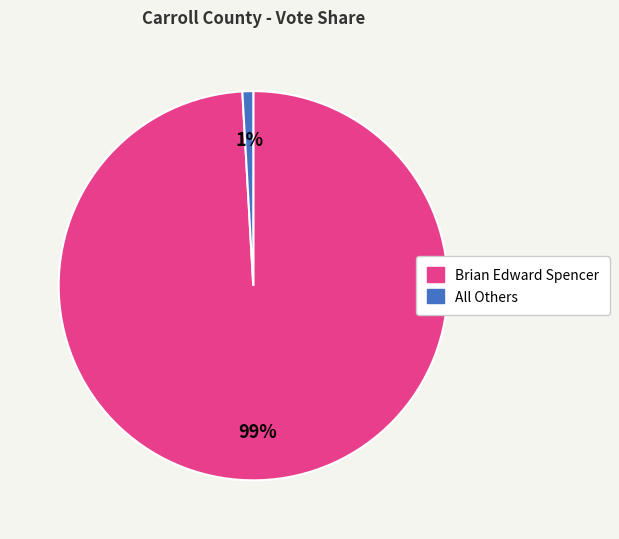

Does any single category account for the majority?

Yes